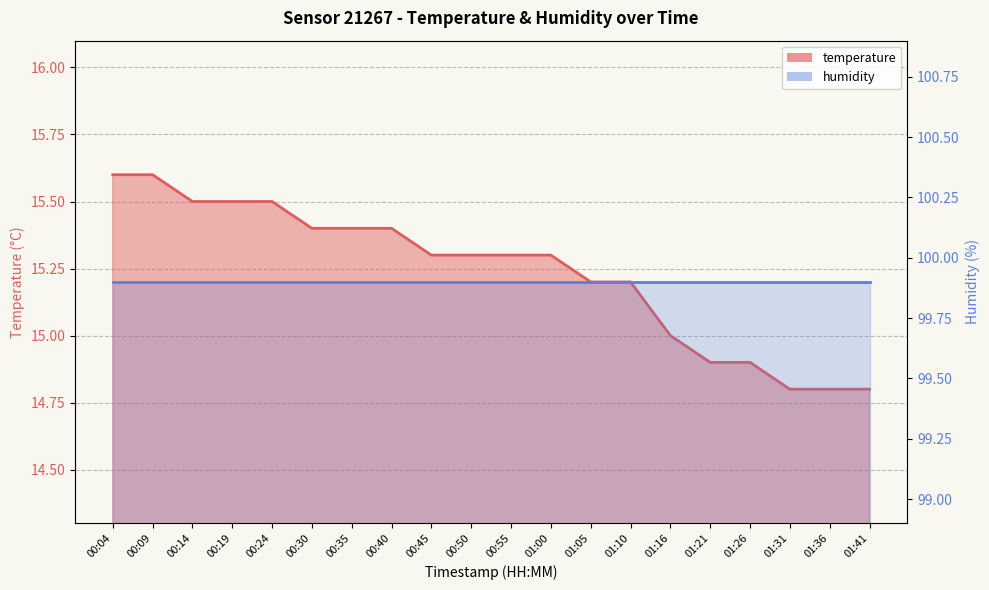

What is the value of the 16th point from the left?

14.9